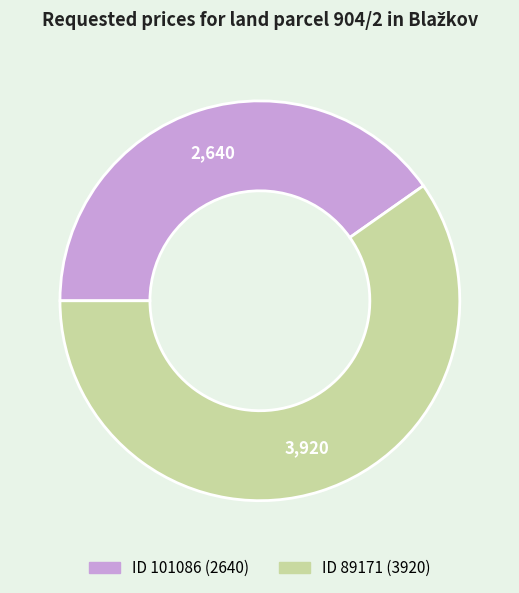

How many slices are in this pie chart?

2